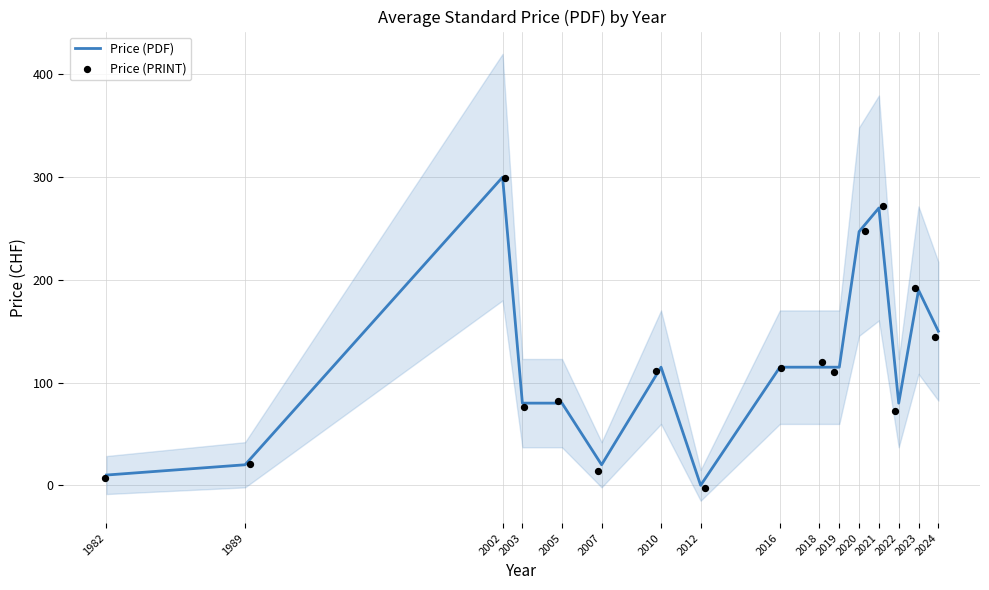

Which series contains the highest Y value?

Price (PDF)